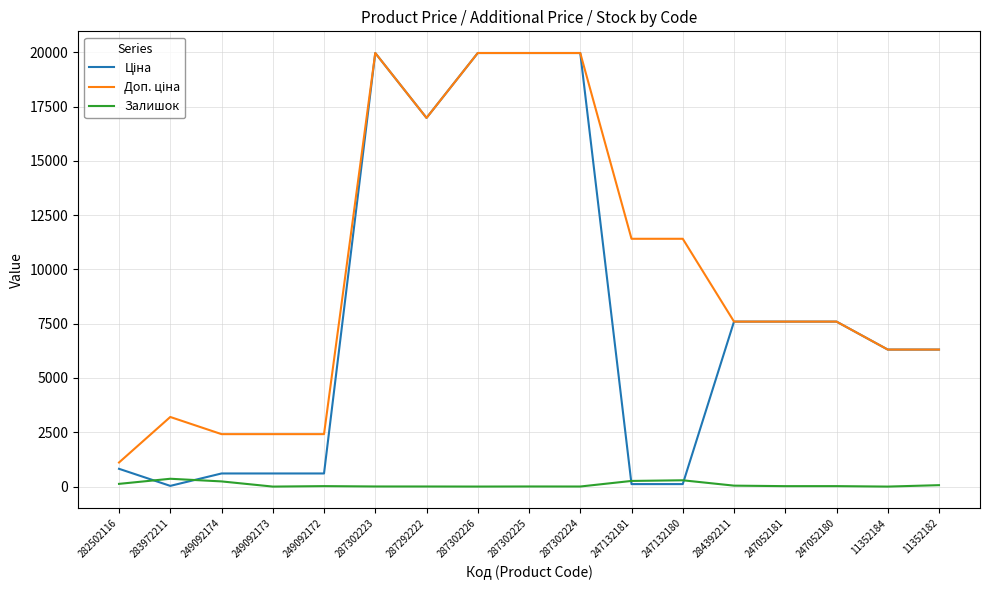

What is the total value across all series at 249092173?

3018.6